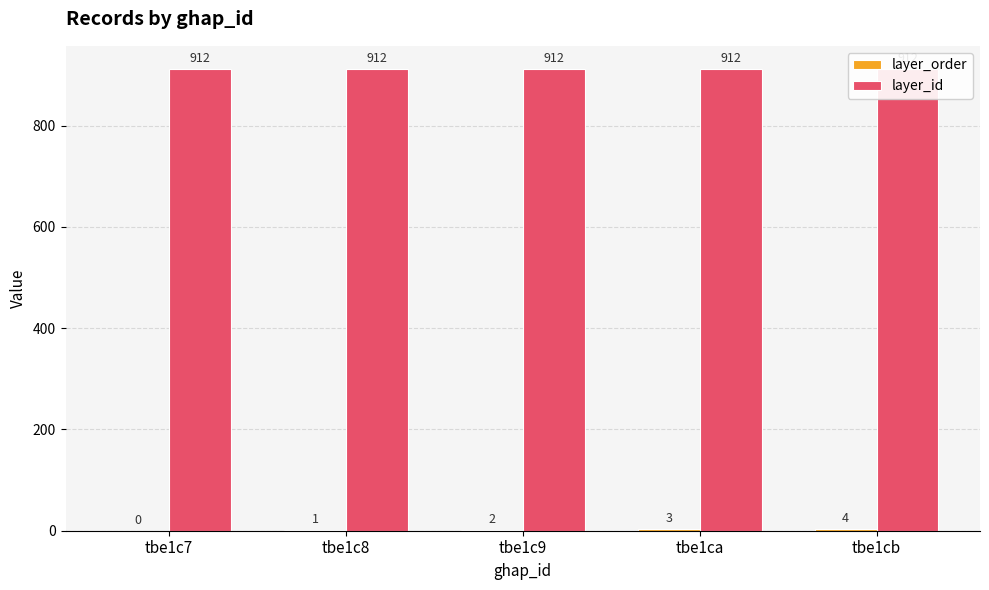

Rank the categories by layer_id value from lowest to highest.

tbe1c7, tbe1c8, tbe1c9, tbe1ca, tbe1cb